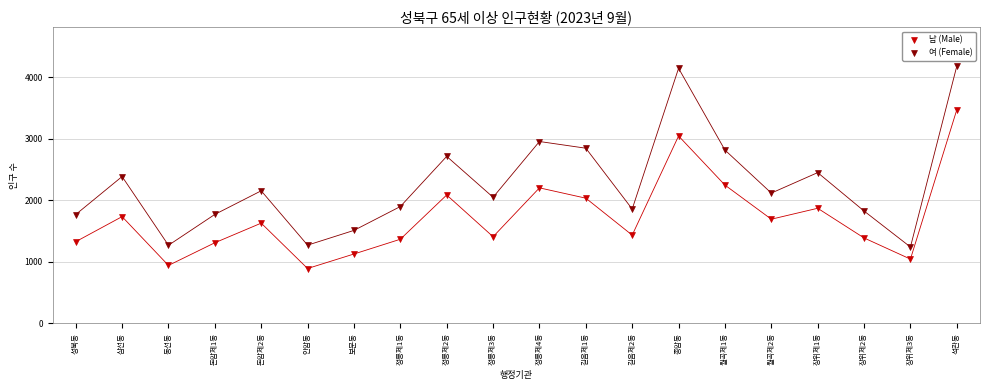

Which series reaches the minimum Y coordinate?

남 (Male)